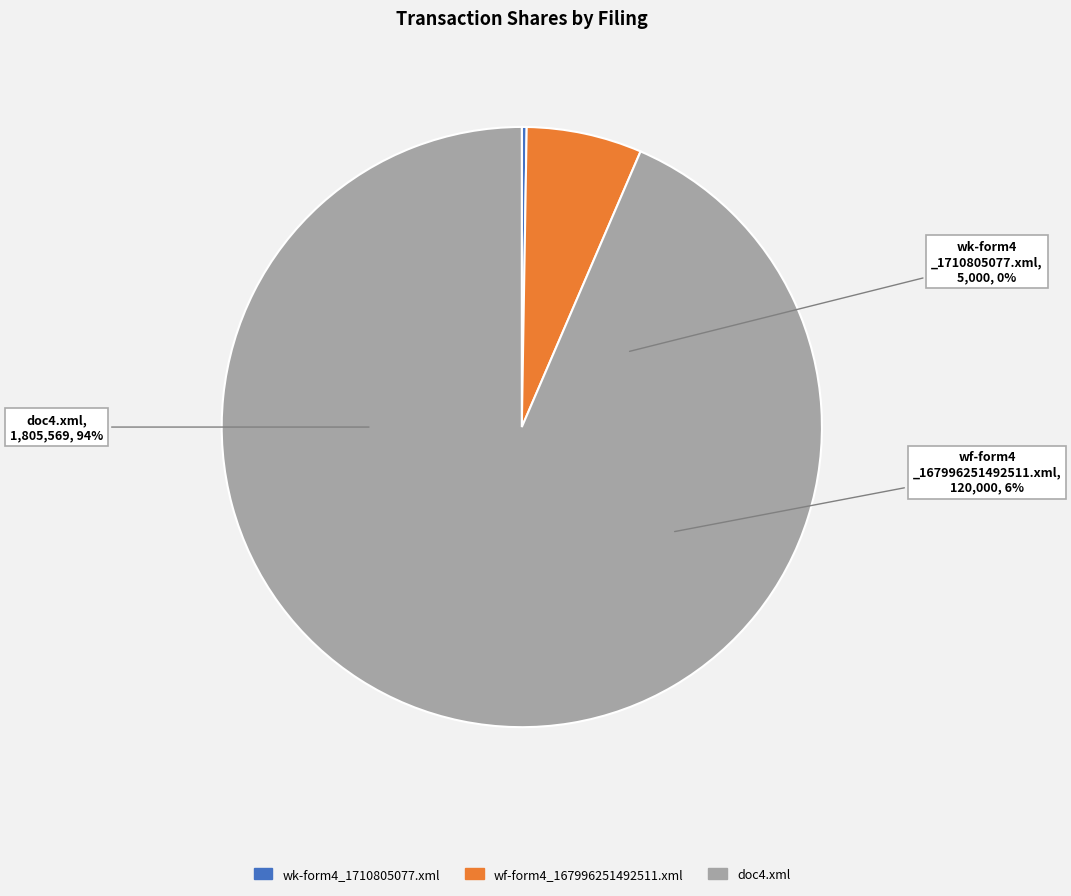

To the nearest percent, what is the average slice percentage?

33%